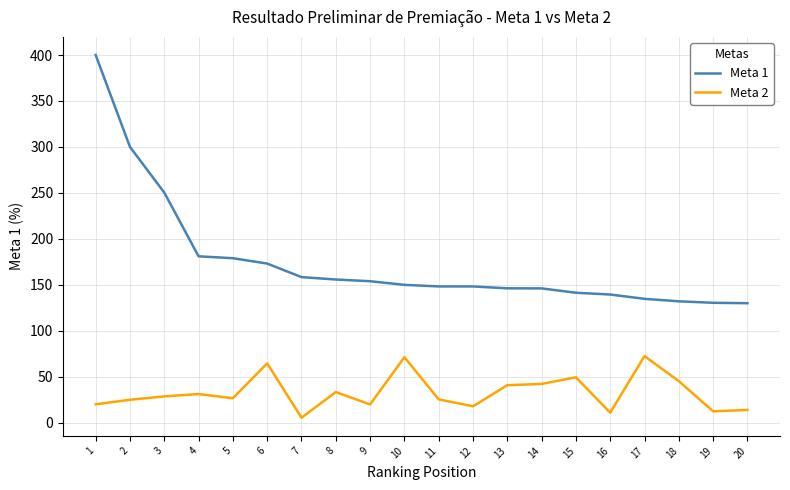

True or false: Meta 2 and Meta 1 intersect in this chart.

False